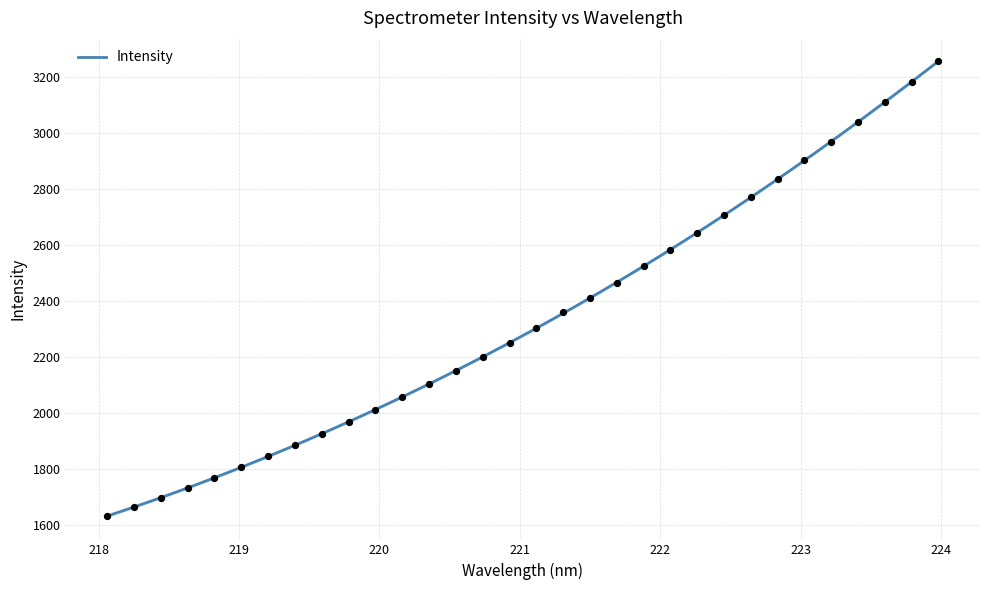

Which has a higher value, 222.8355 or 223.408?

223.408